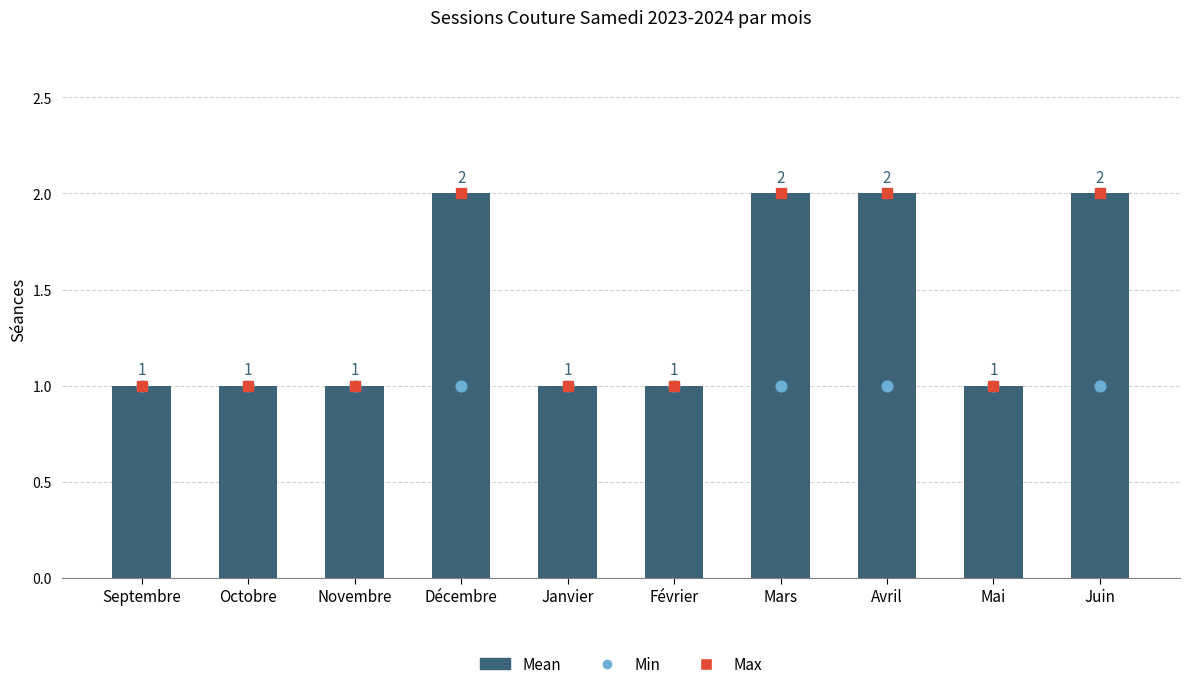

Which series contains the lowest Y value?

Mean